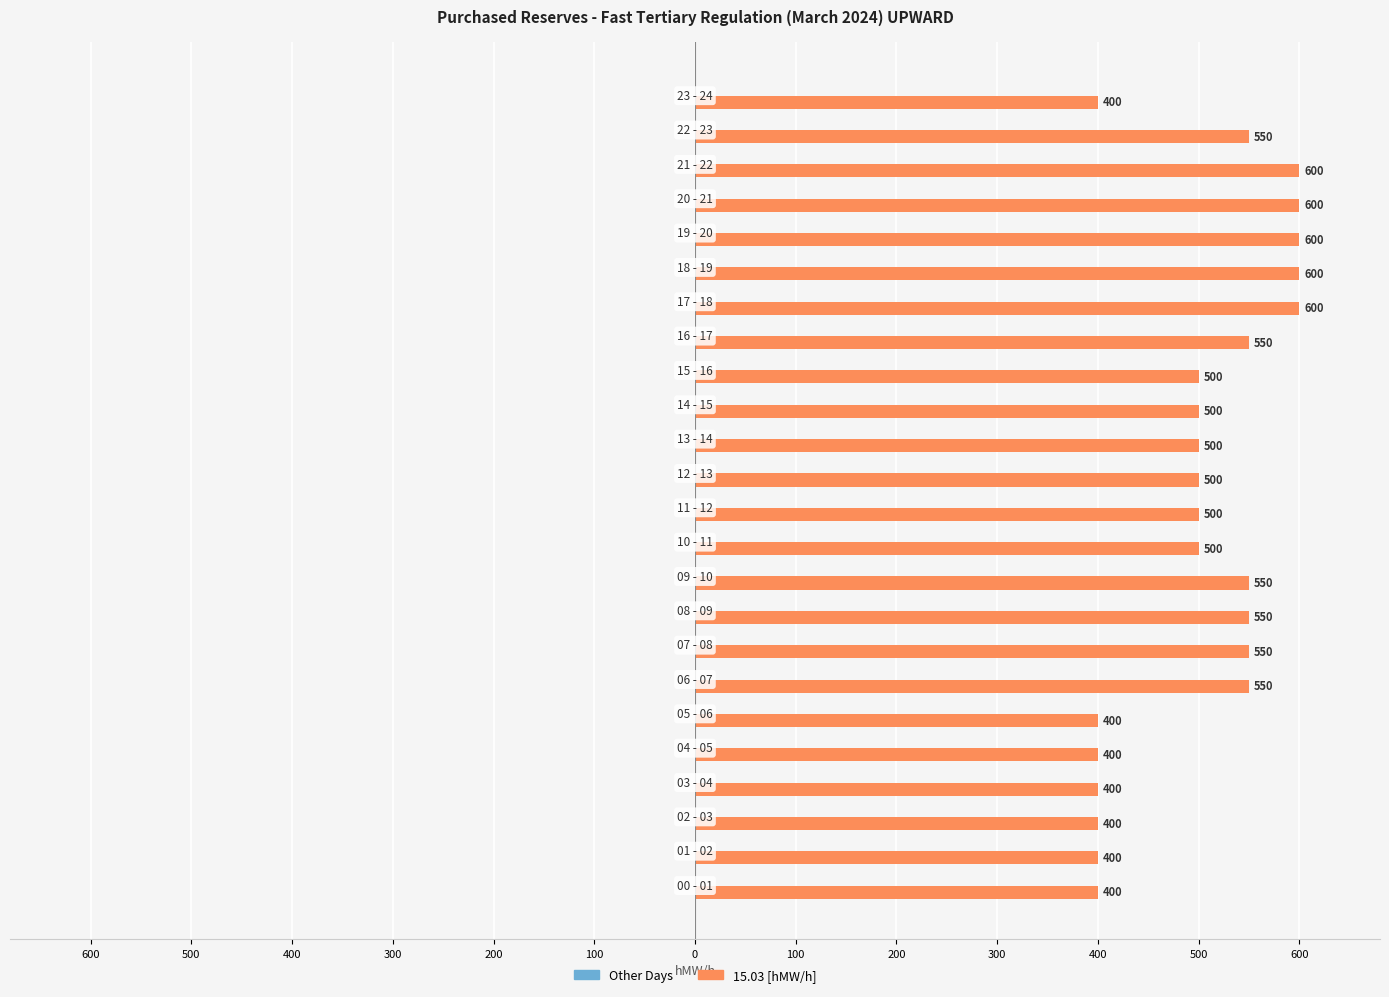

Does the chart contain any negative values?

No